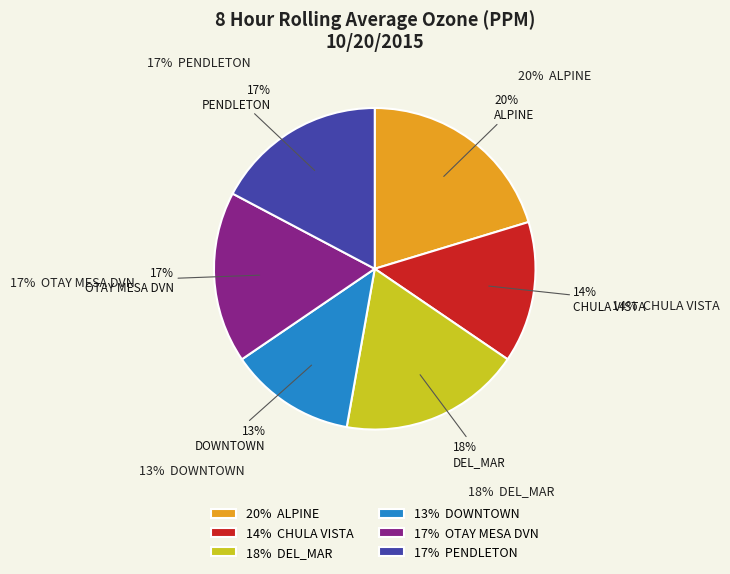

Which slice is the largest?

ALPINE